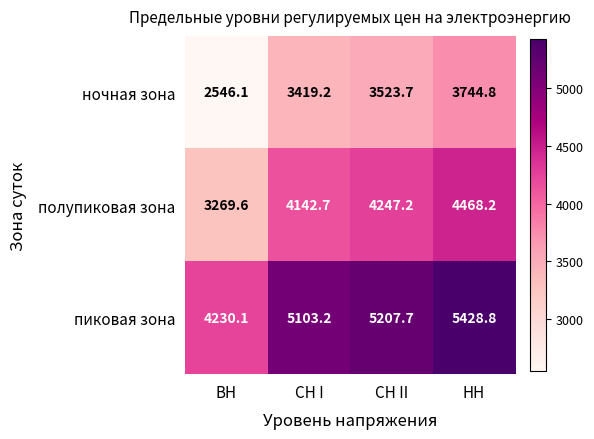

At which category is the sum across all series the highest?

НН